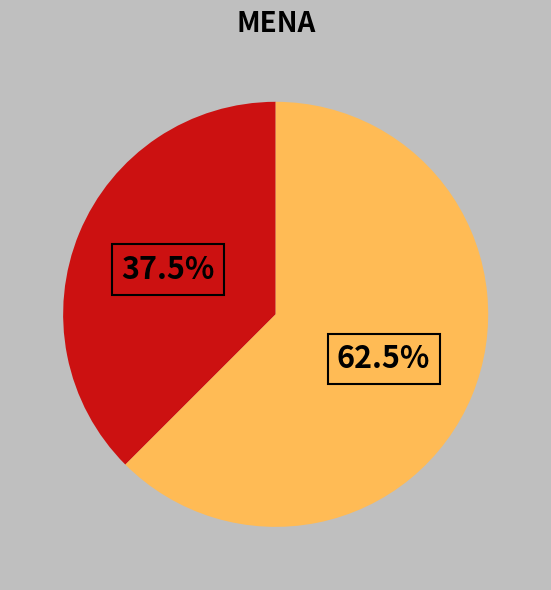

Does any single category account for the majority?

Yes